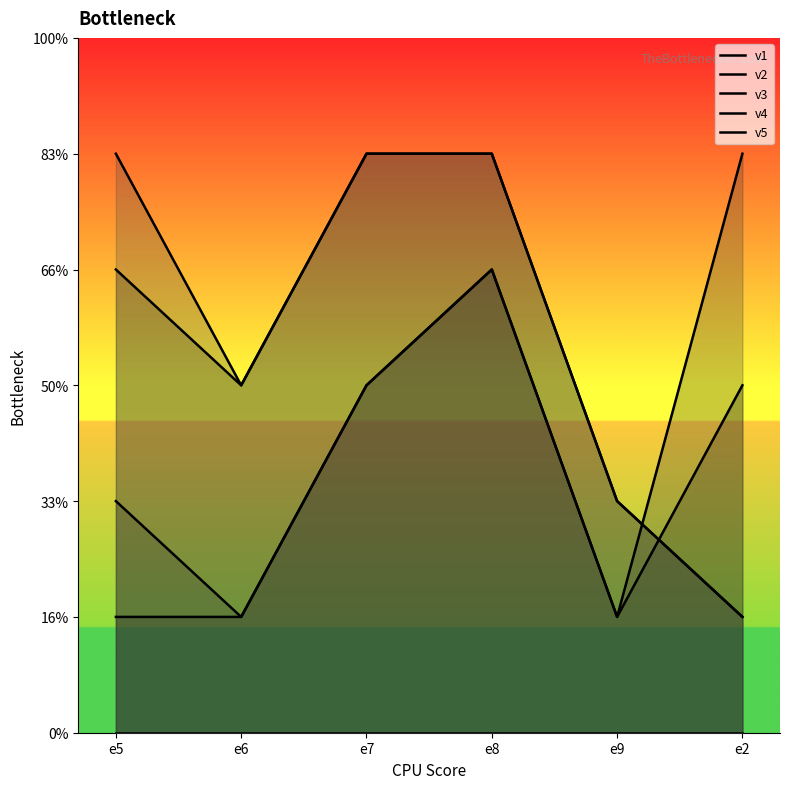

Which series has the largest range (max minus min)?

v2